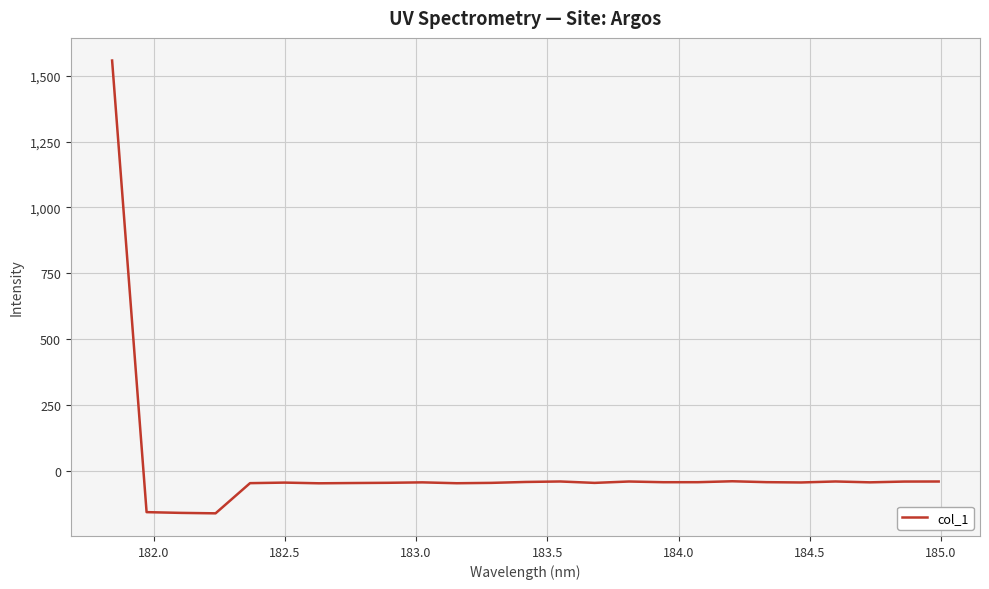

What is the minimum value shown in the chart?

-161.7